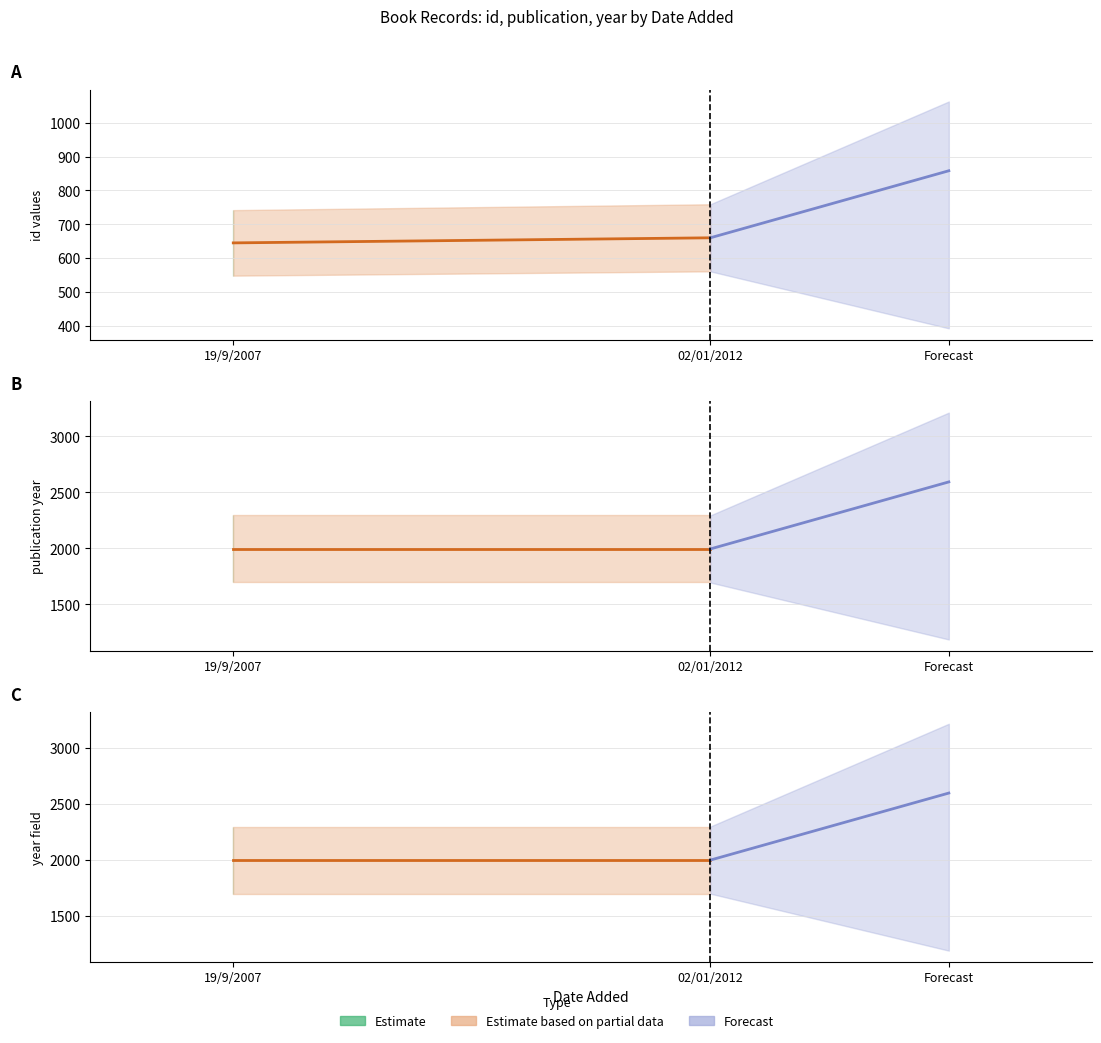

True or false: year has a value of 444 at 19/9/2007.

False